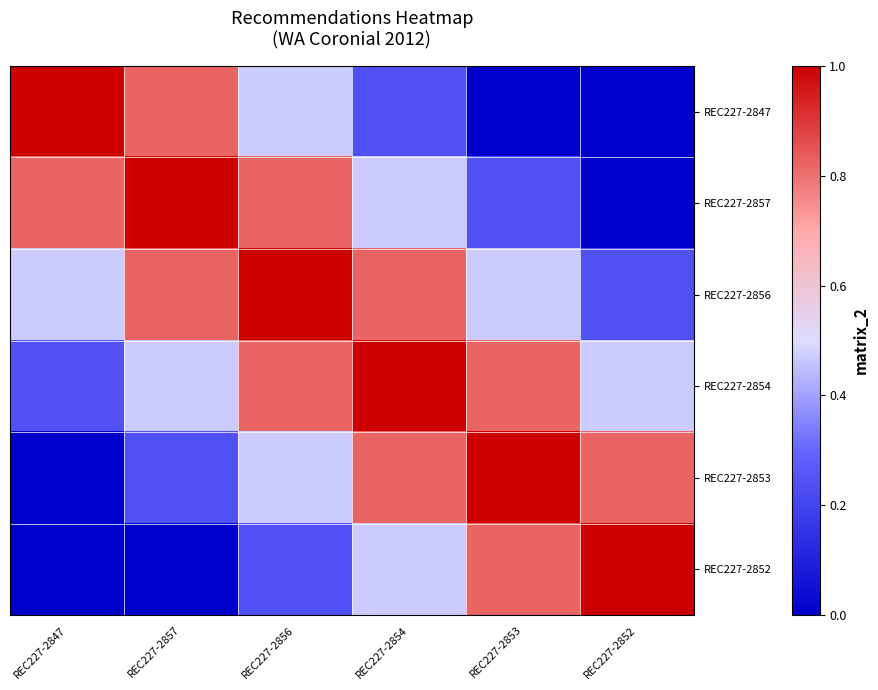

Reading left to right, list all the values displayed in this chart.

REC227-2847: REC227-2847=1.0	REC227-2857=0.8	REC227-2856=0.5	REC227-2854=0.2	REC227-2853=0.0	REC227-2852=0.0
REC227-2857: REC227-2847=0.8	REC227-2857=1.0	REC227-2856=0.8	REC227-2854=0.5	REC227-2853=0.2	REC227-2852=0.0
REC227-2856: REC227-2847=0.5	REC227-2857=0.8	REC227-2856=1.0	REC227-2854=0.8	REC227-2853=0.5	REC227-2852=0.2
REC227-2854: REC227-2847=0.2	REC227-2857=0.5	REC227-2856=0.8	REC227-2854=1.0	REC227-2853=0.8	REC227-2852=0.5
REC227-2853: REC227-2847=0.0	REC227-2857=0.2	REC227-2856=0.5	REC227-2854=0.8	REC227-2853=1.0	REC227-2852=0.8
REC227-2852: REC227-2847=0.0	REC227-2857=0.0	REC227-2856=0.2	REC227-2854=0.5	REC227-2853=0.8	REC227-2852=1.0